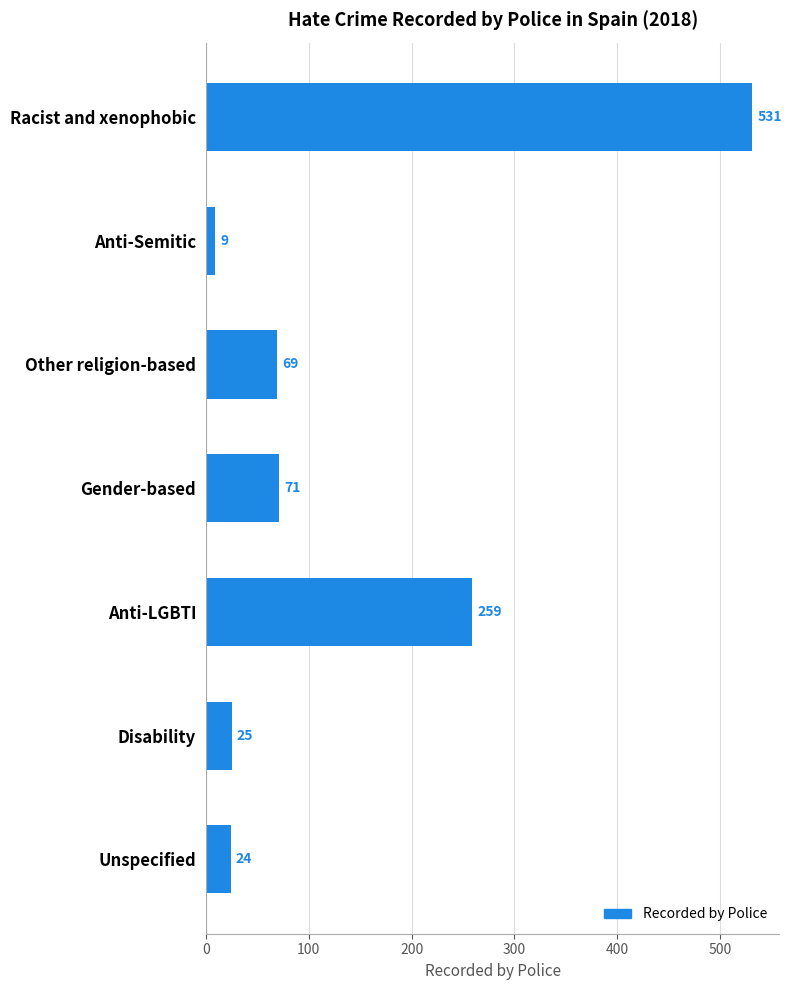

List the labels in order of value, largest first.

Racist and xenophobic, Anti-LGBTI, Gender-based, Other religion-based, Disability, Unspecified, Anti-Semitic